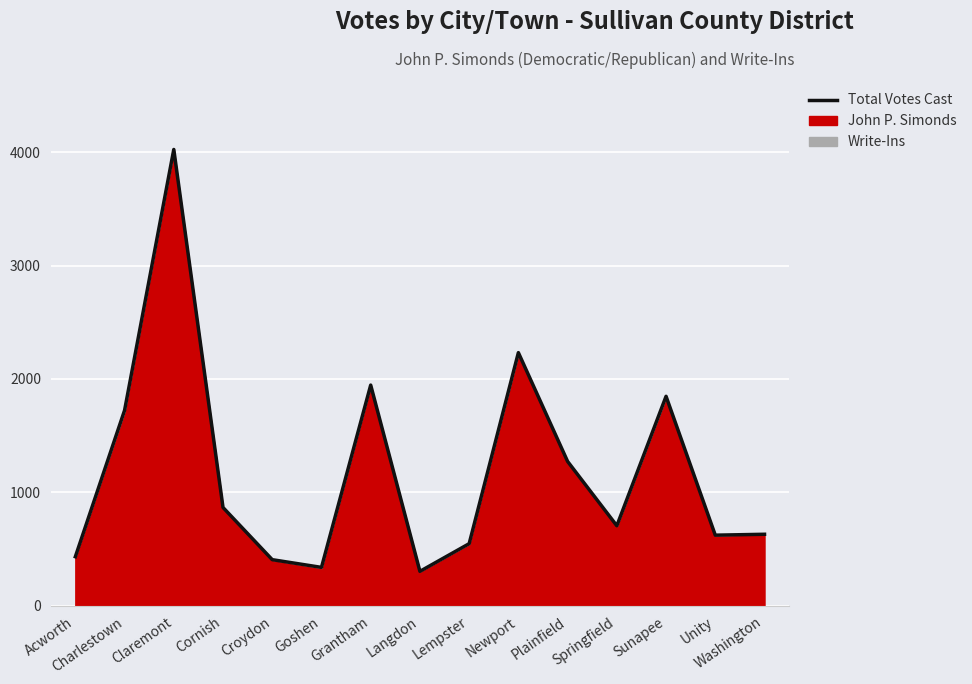

Reading right to left, transcribe all the data shown in this chart.

Washington=631	Unity=623	Sunapee=1847	Springfield=706	Plainfield=1273	Newport=2232	Lempster=548	Langdon=304	Grantham=1946	Goshen=339	Croydon=407	Cornish=867	Claremont=4023	Charlestown=1723	Acworth=433